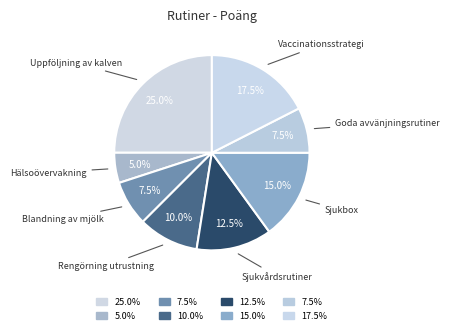

Count the number of slices in the pie.

8